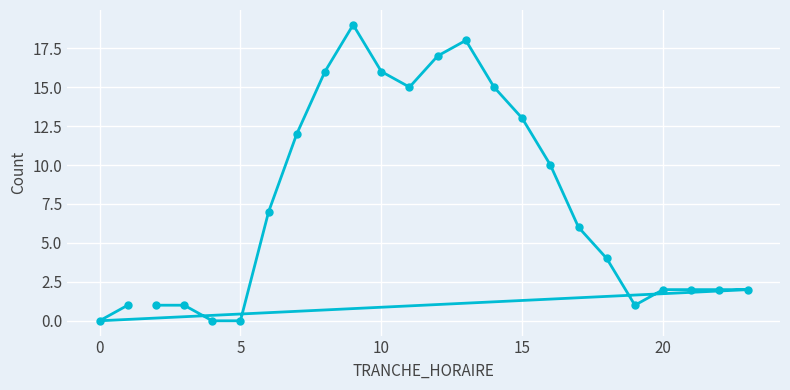

How many positive values are there?

21